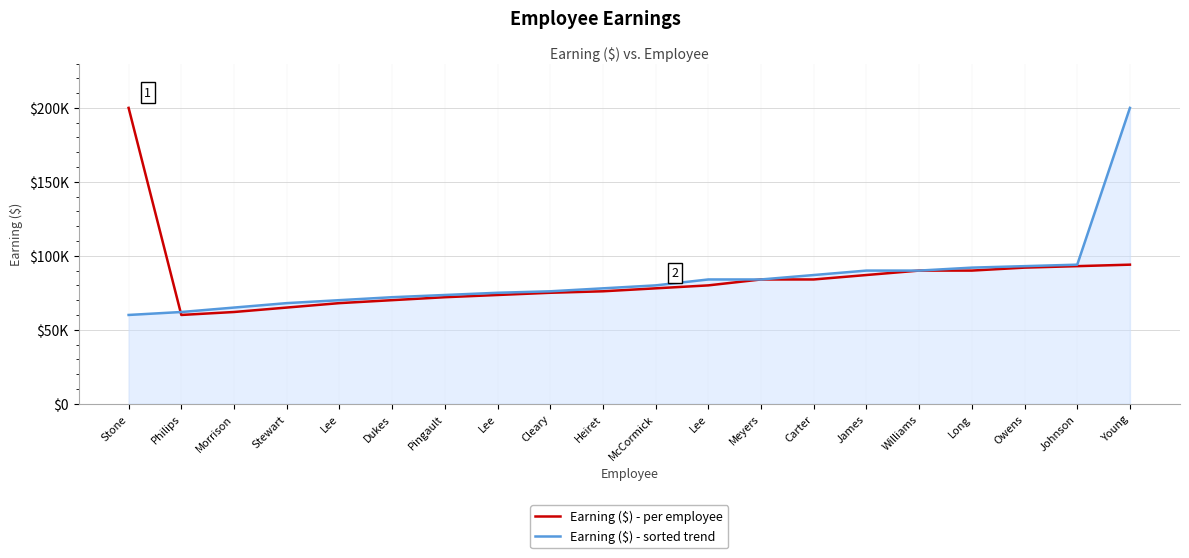

Does the chart display data point markers on the line(s)?

No